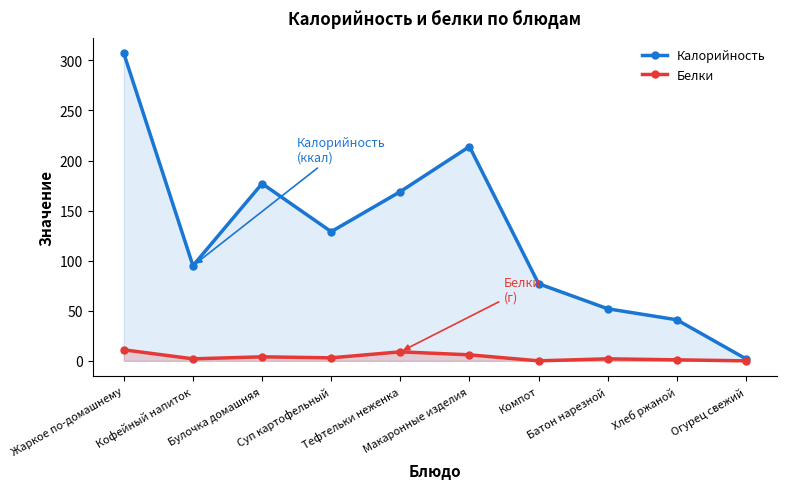

Which series changed the most between Тефтельки неженка and Батон нарезной?

Калорийность